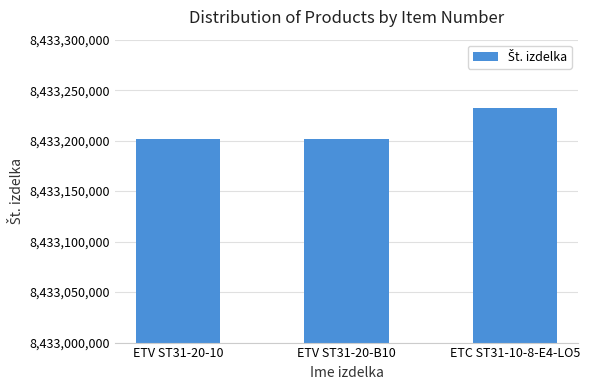

Which category has the highest value across all series?

ETC ST31-10-8-E4-LO5